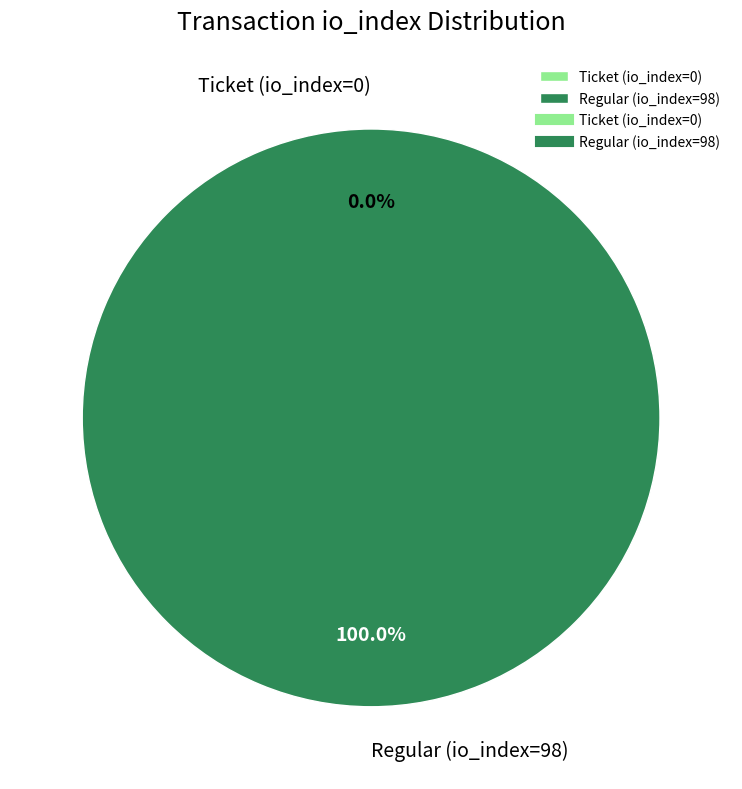

Between Ticket (io_index=0) and Regular (io_index=98), which is larger?

Regular (io_index=98)